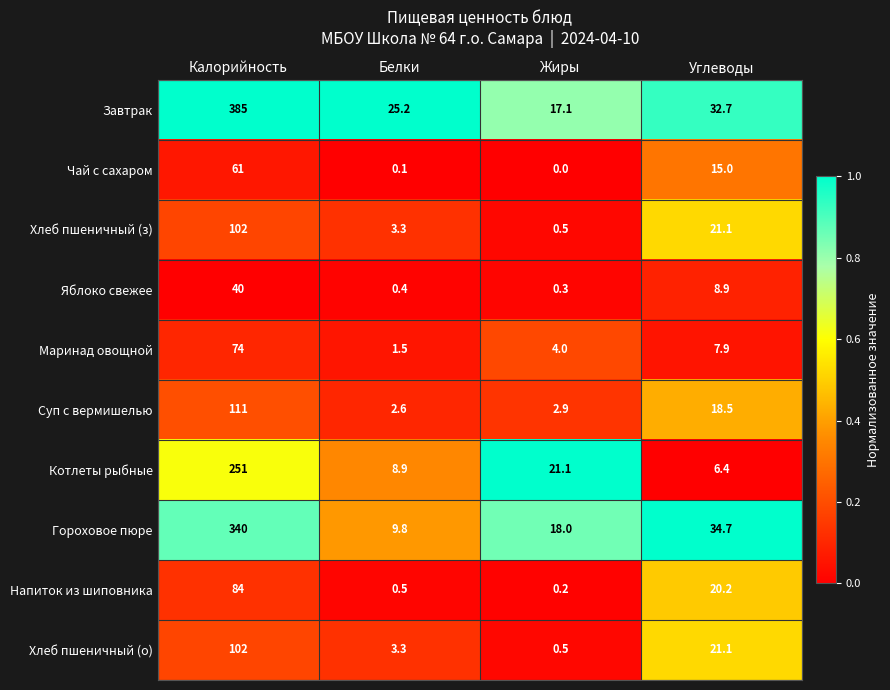

At which label does Хлеб пшеничный (з) first exceed 21?

Калорийность